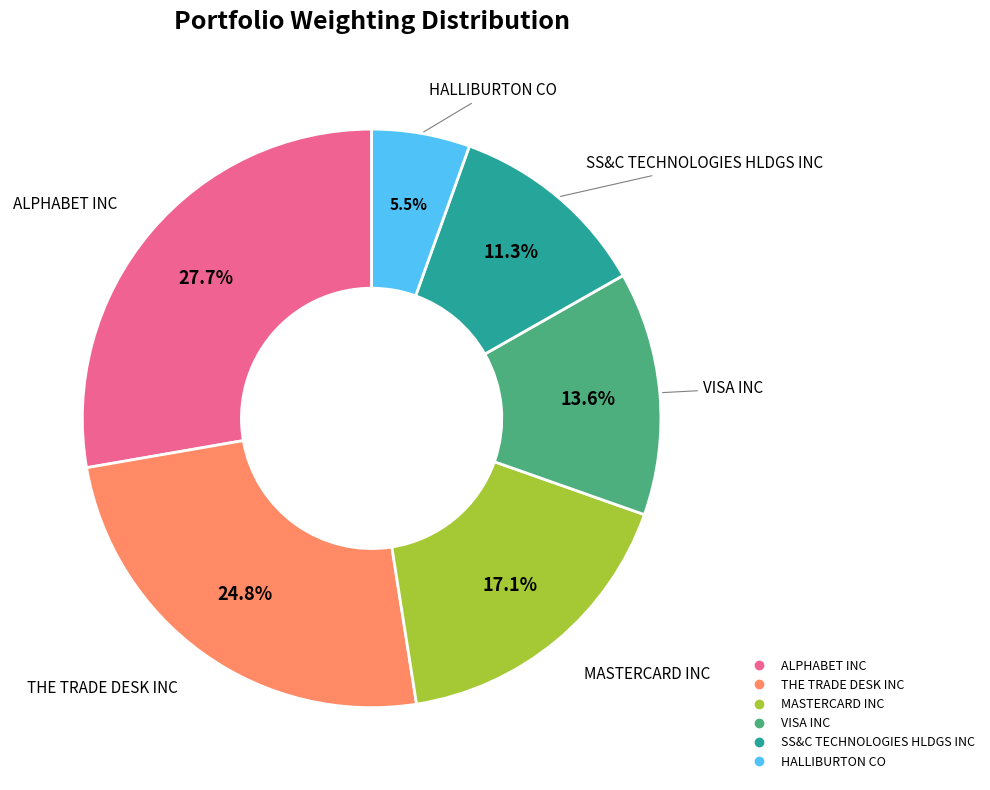

What is the largest slice in the pie chart?

ALPHABET INC